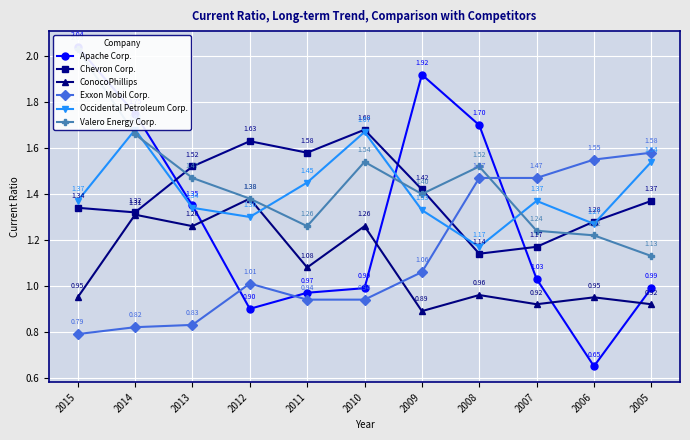

What is the value of the Chevron Corp. point at the 1st from the left?

1.3